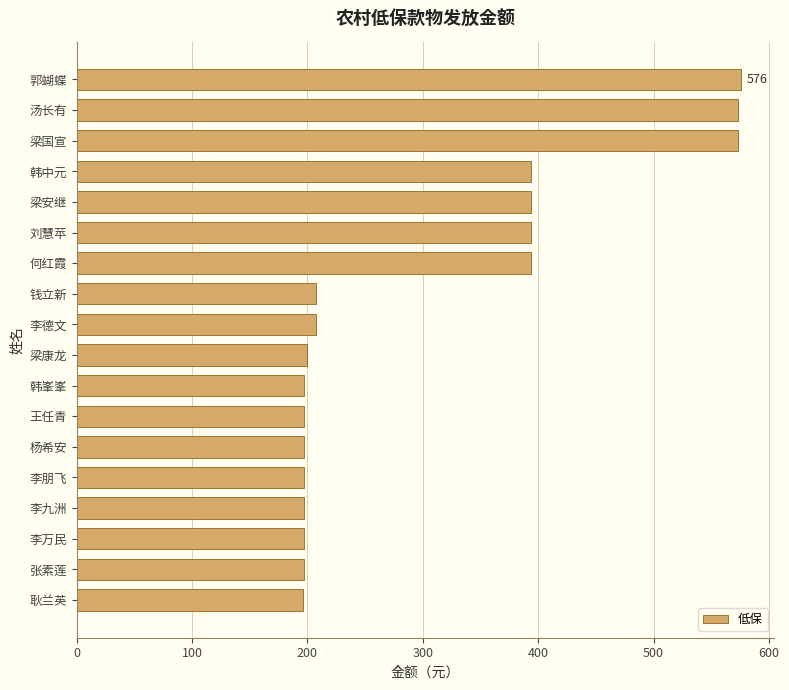

What is the change in value from 刘慧苹 to 耿兰英?

-198